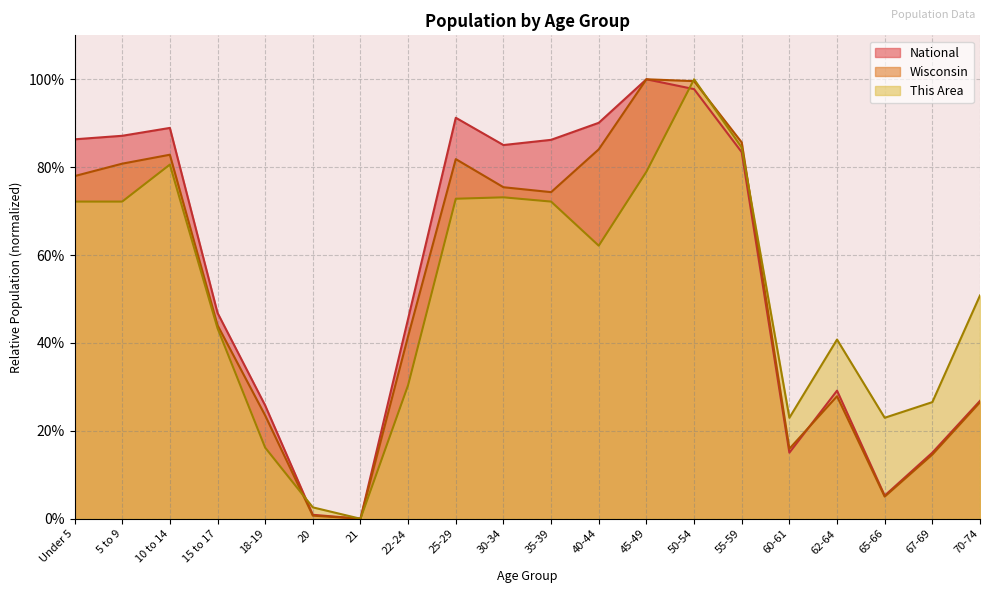

What is the greatest value displayed?

1.0